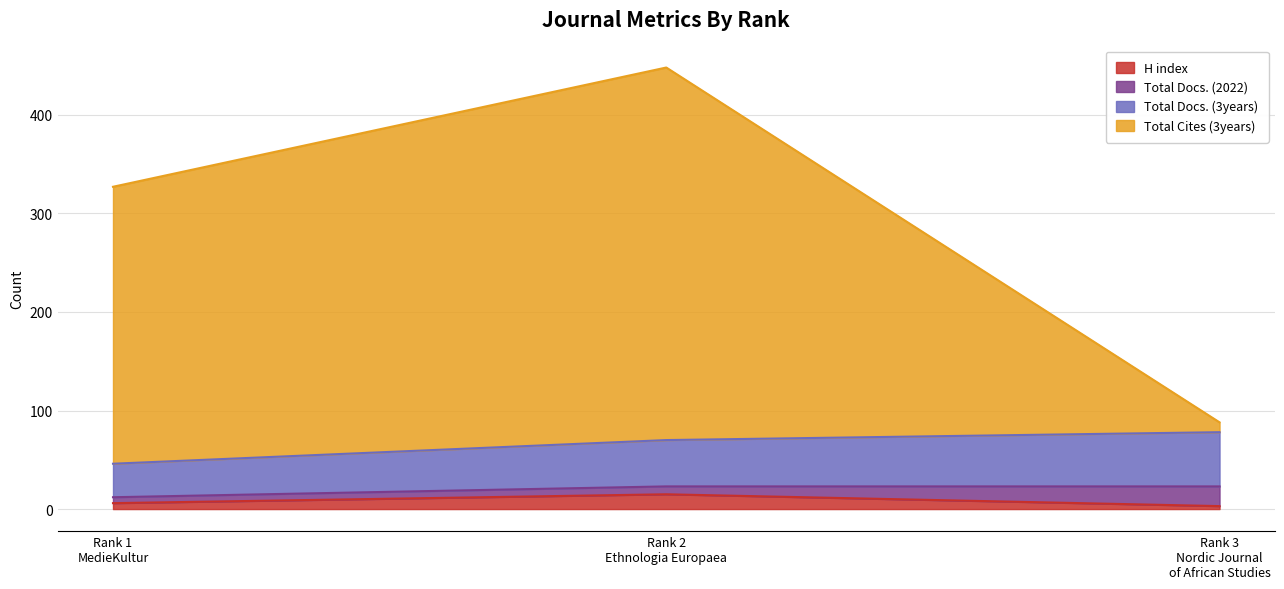

What is the highest value of the H index series?

15